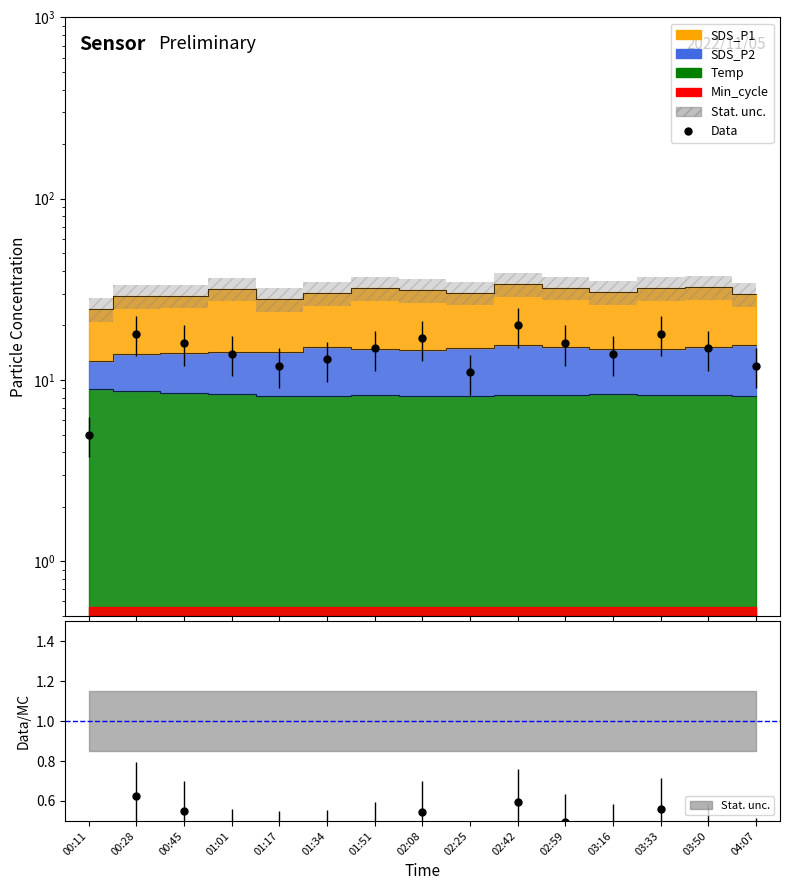

What is the label of the 13th point from the left?

03:33